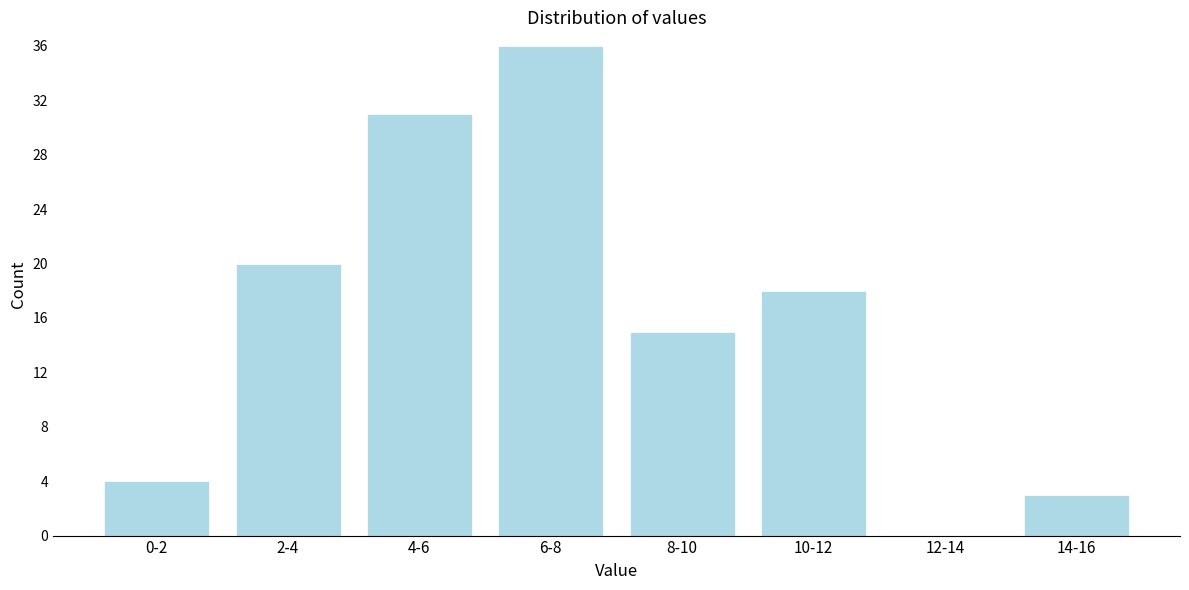

Reading left to right, extract all data points from this chart.

0-2=4	2-4=20	4-6=31	6-8=36	8-10=15	10-12=18	12-14=0	14-16=3